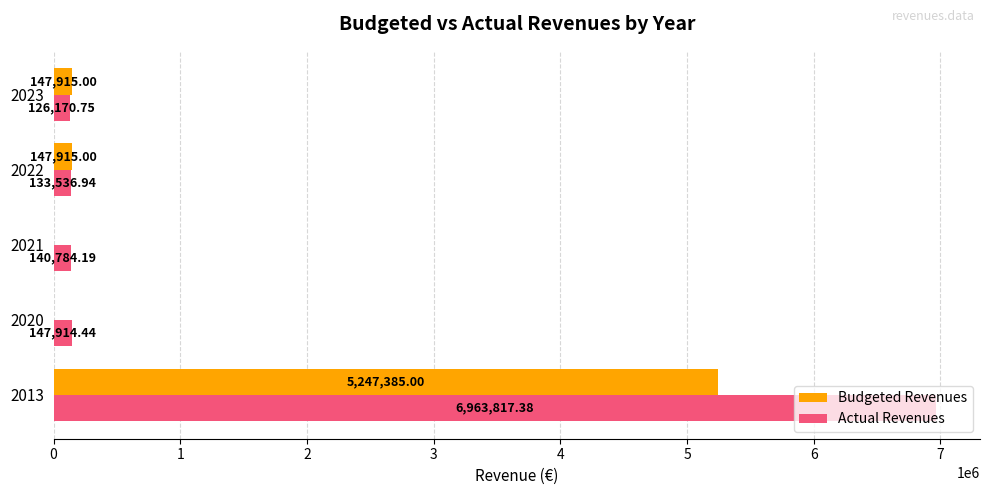

What are all the series names shown in the legend?

Budgeted Revenues, Actual Revenues